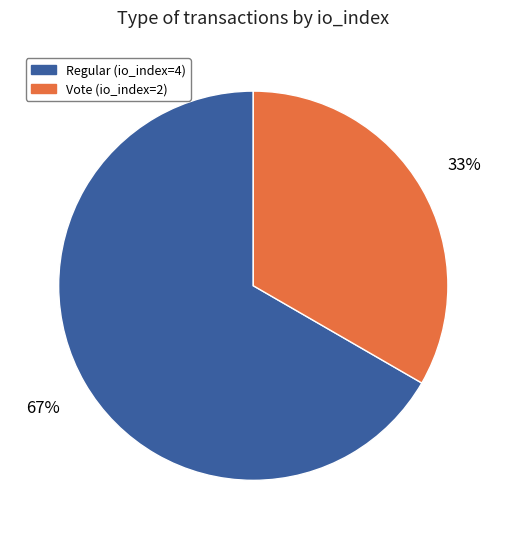

To the nearest percent, what is the combined percentage of Regular (io_index=4) and Vote (io_index=2)?

100%